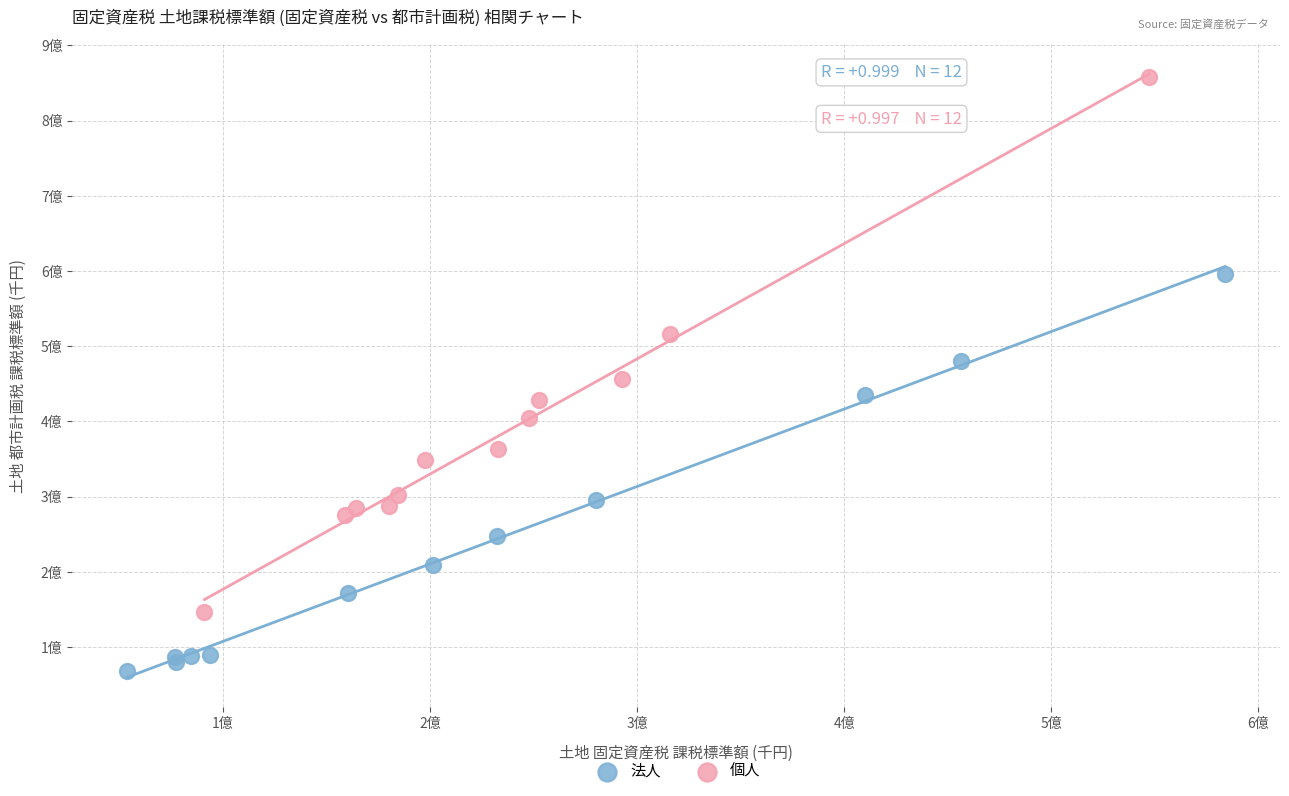

Which series contains the lowest Y value?

法人